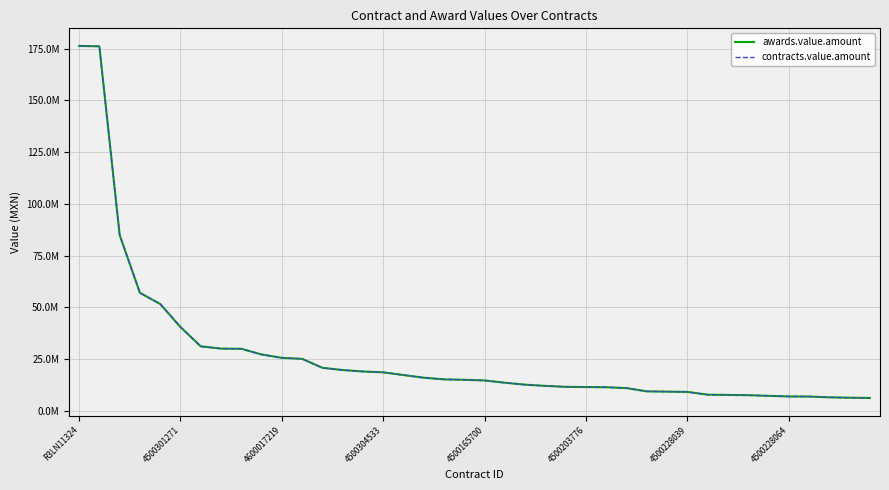

True or false: awards.value.amount has more than 1 interior local peaks.

False